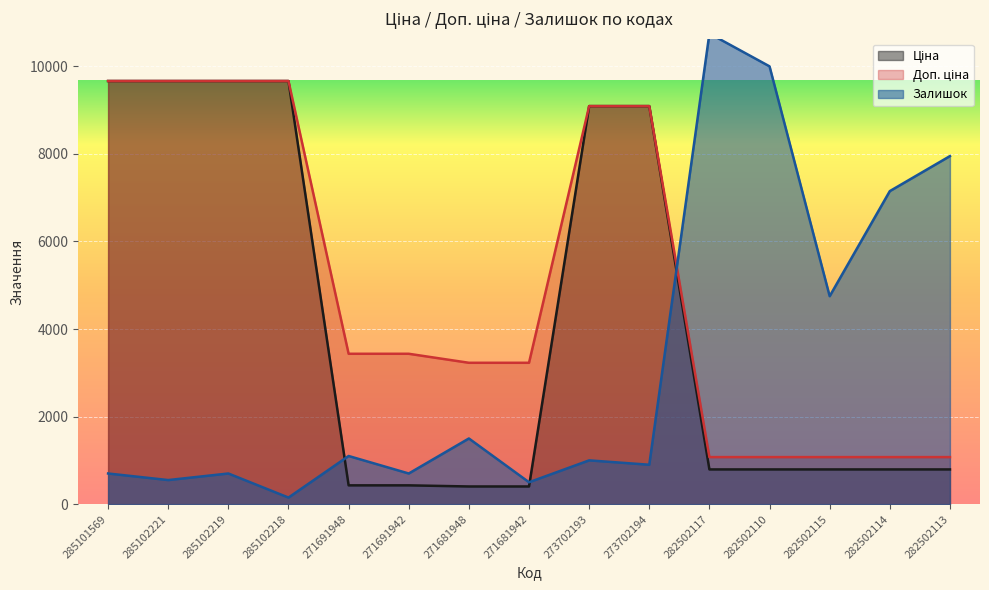

Does the chart display data point markers on the line(s)?

No